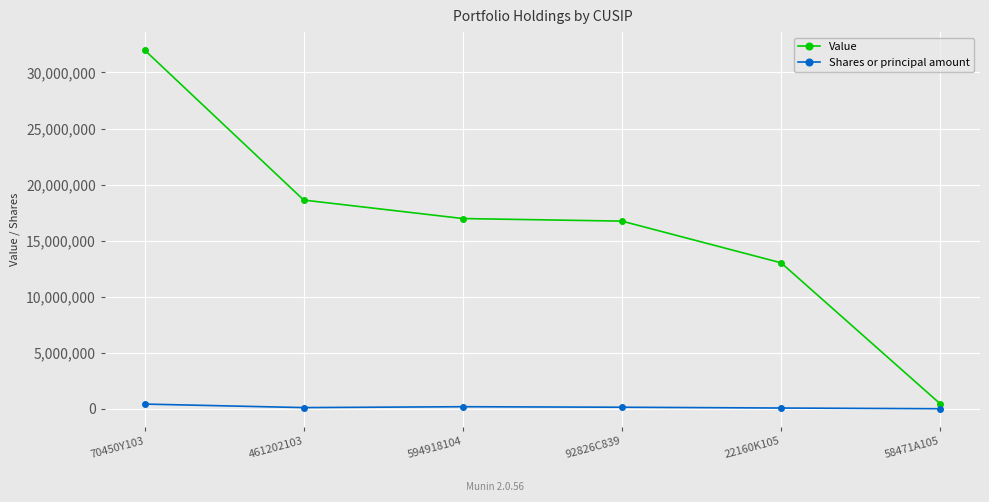

Which series changed the most between 461202103 and 58471A105?

Value